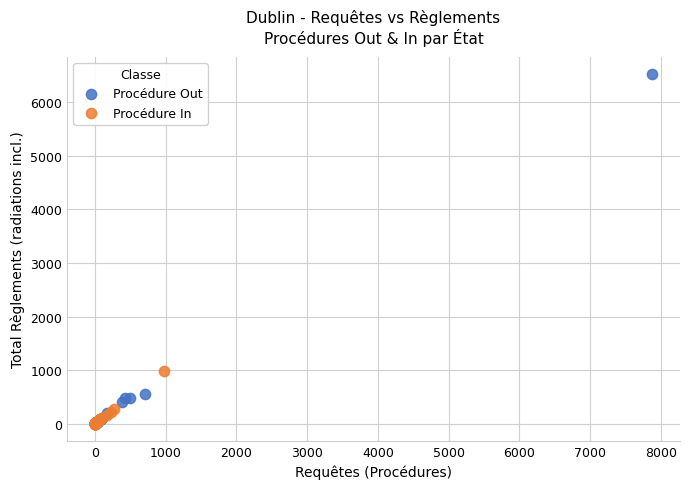

Which series contains the highest Y value?

Procédure Out